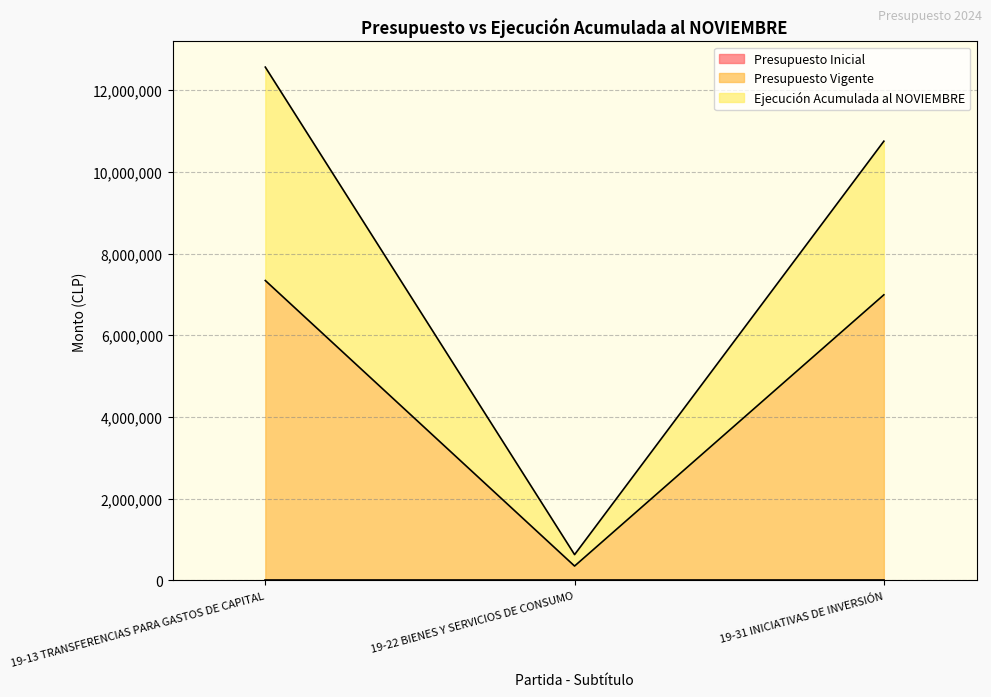

At which category is the sum across all series the highest?

19-13 TRANSFERENCIAS PARA GASTOS DE CAPITAL